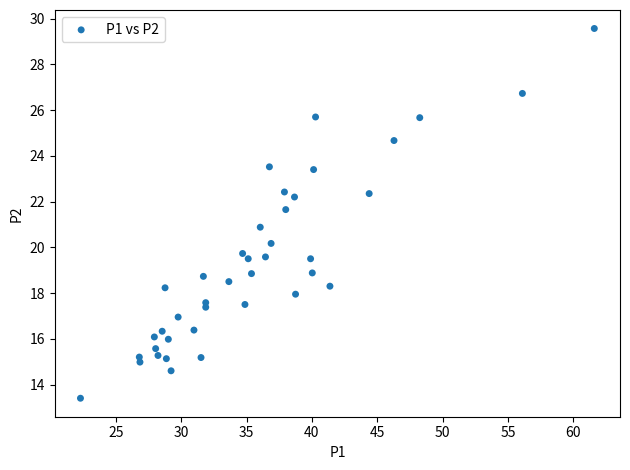

What is the range of Y values (max minus min)?

16.2